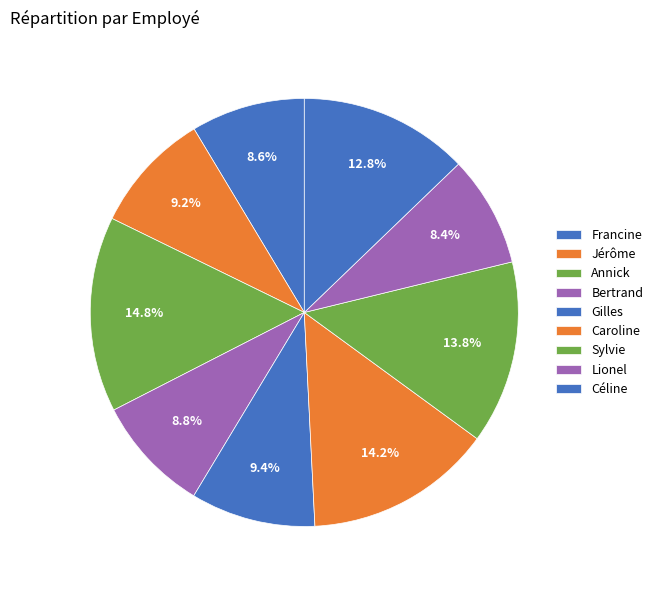

How many segments does this pie chart have?

9